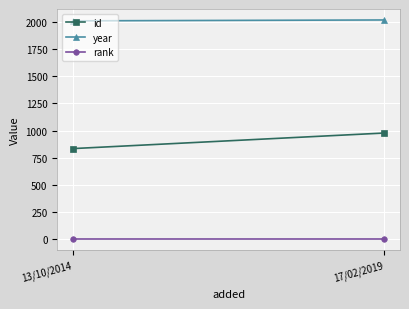

Reading left to right, transcribe all the data shown in this chart.

id: 834	977
year: 2007	2015
rank: 1	1